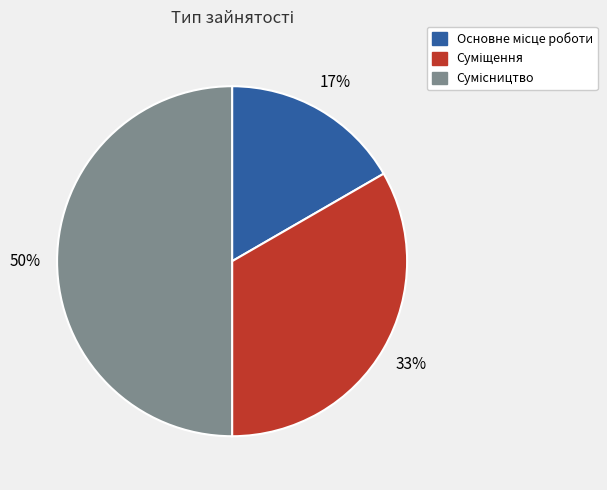

To the nearest percent, what is the difference between the largest and smallest slice percentages?

33%